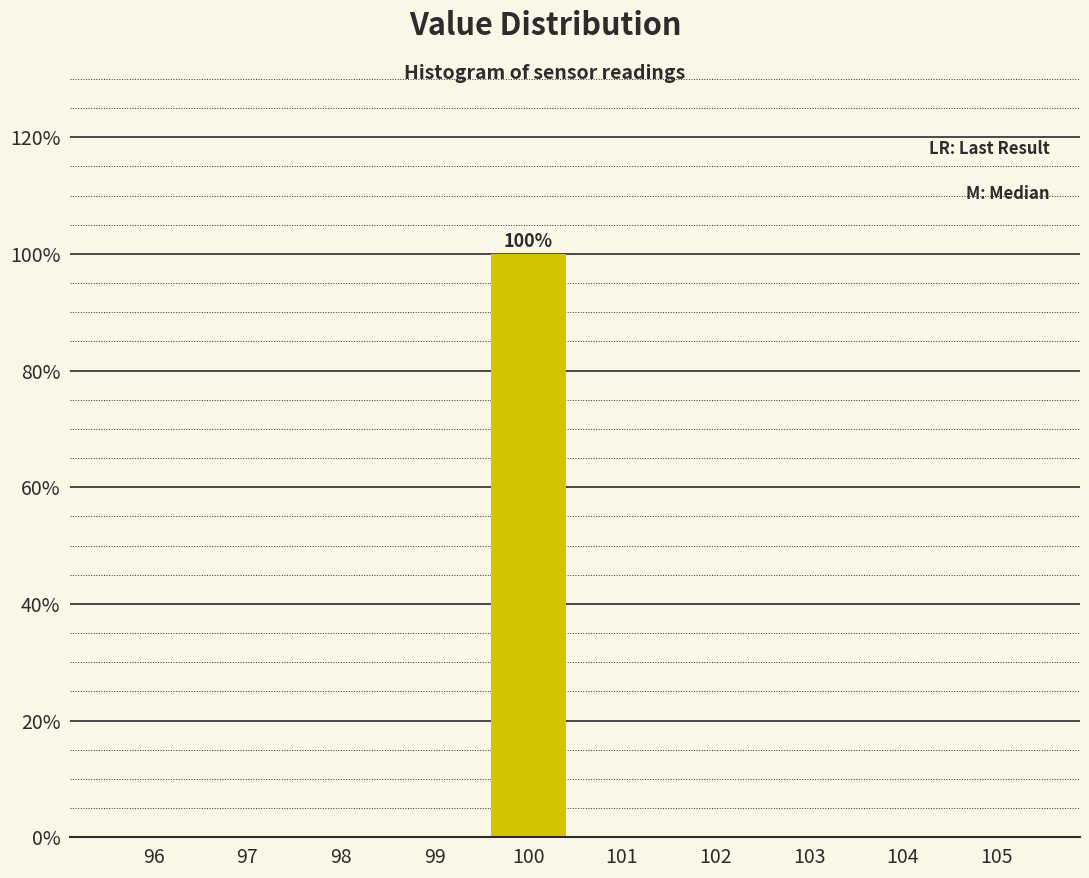

Which range on the x-axis has the tallest bar?

99.5 to 100.5